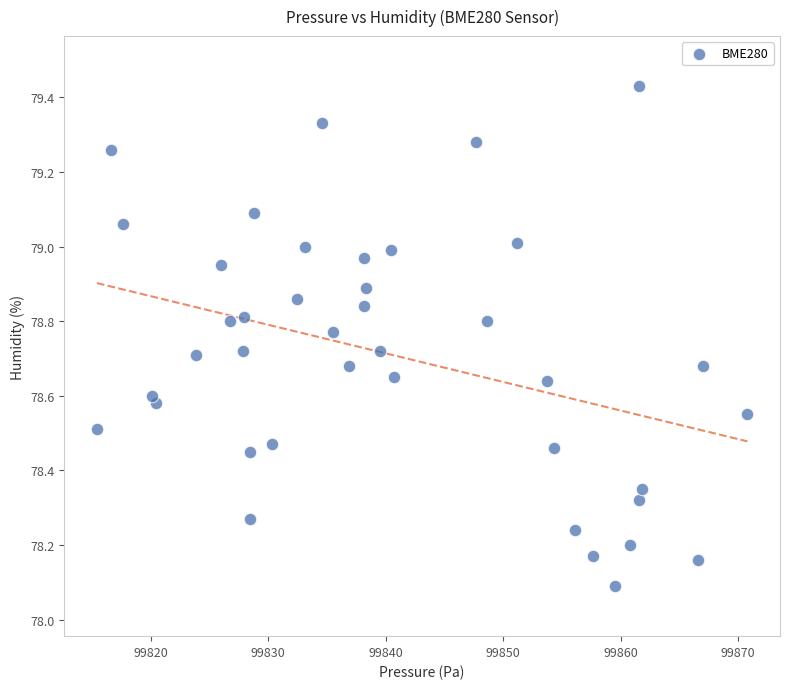

What is the range of Y values (max minus min)?

1.3